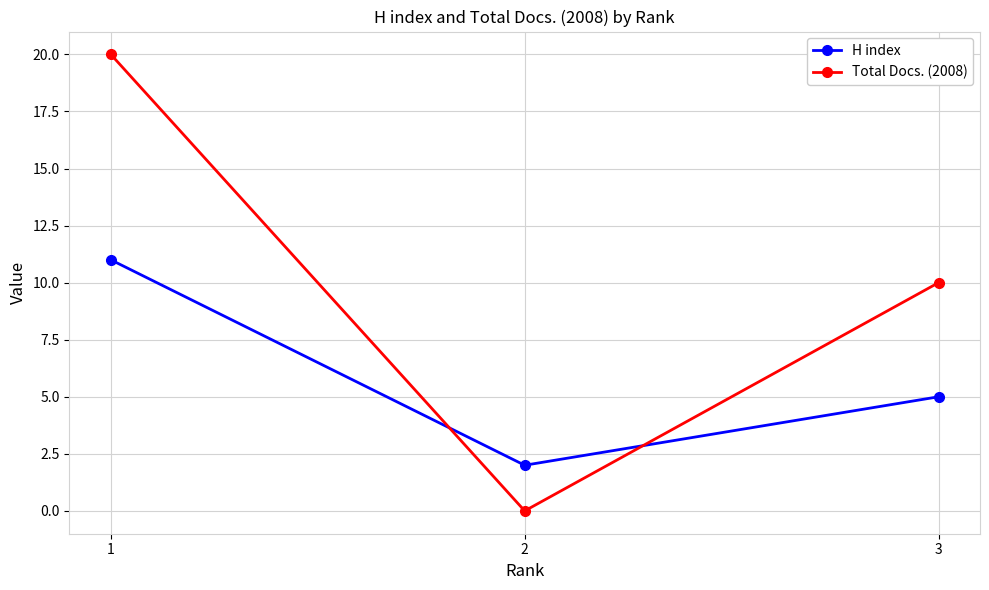

What is the difference between the maximum and second lowest values in the Total Docs. (2008) series?

10